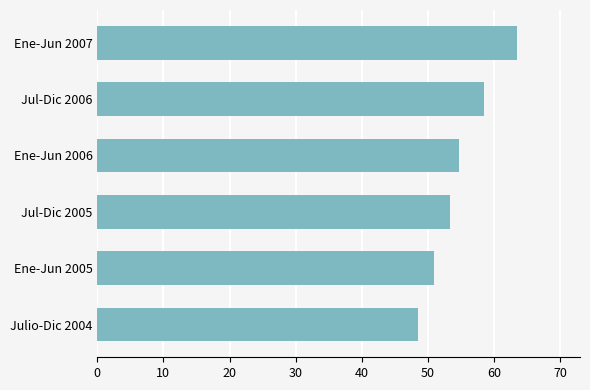

What is the average value?

54.9